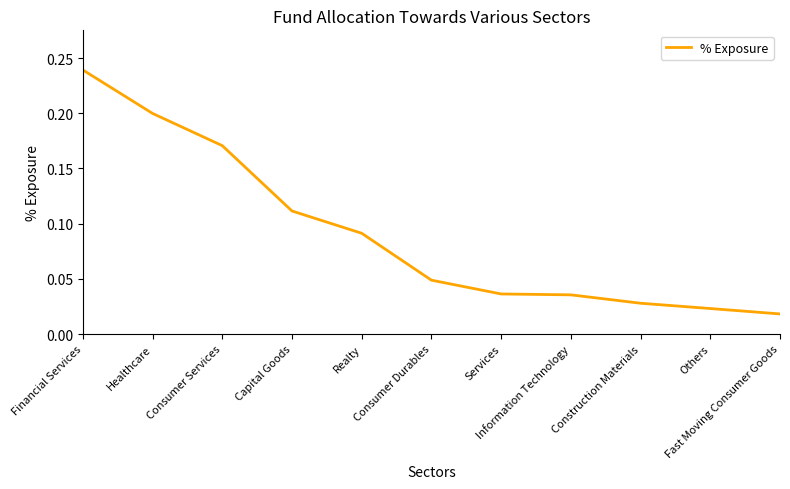

Which category has the highest value across all series?

Financial Services